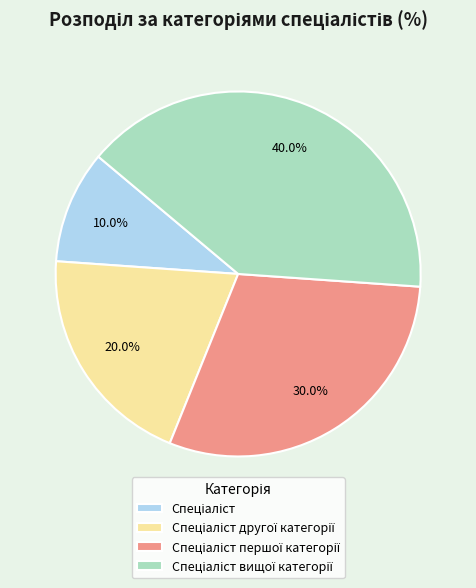

Does any single category account for the majority?

No